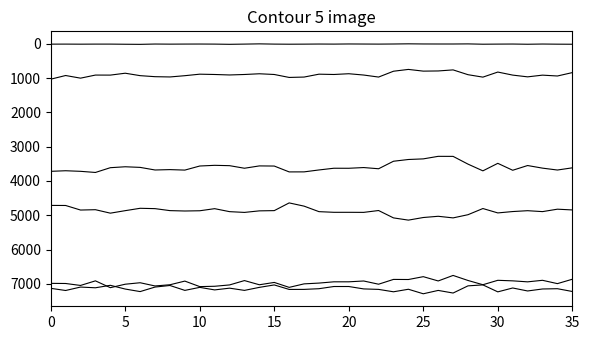

What is the label of the 36th point from the left?

35